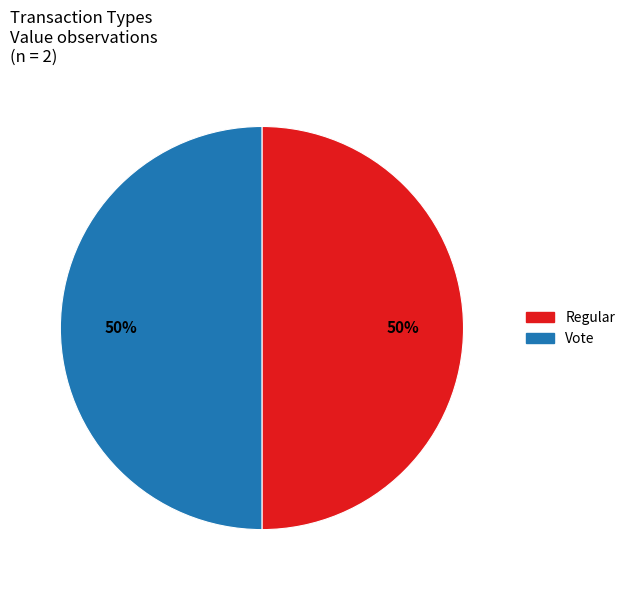

To the nearest percent, what is the difference between the largest and smallest slice percentages?

0%